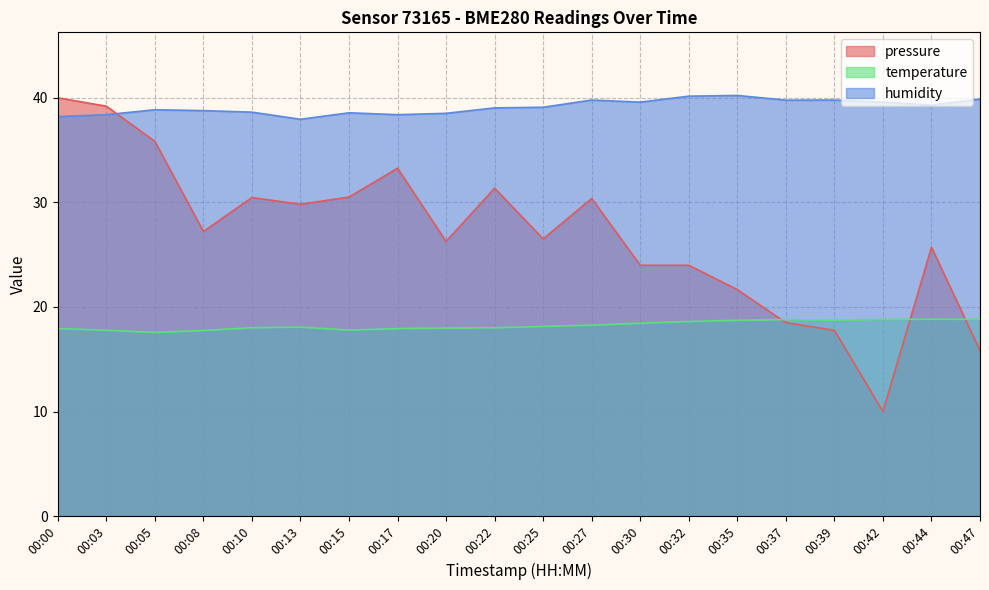

What are all the series names shown in the legend?

pressure, temperature, humidity